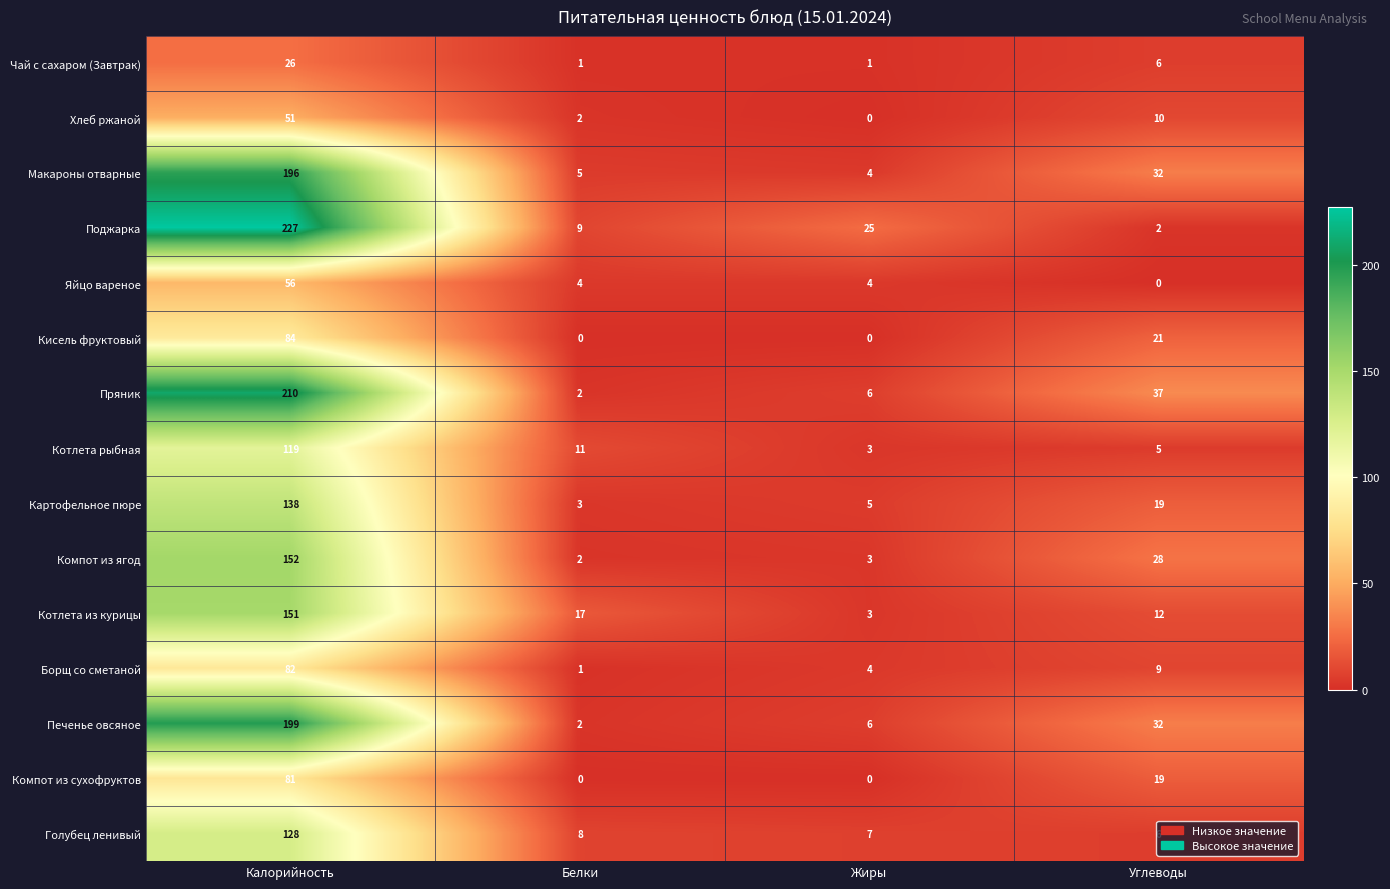

Which series has the largest total across all categories?

Поджарка